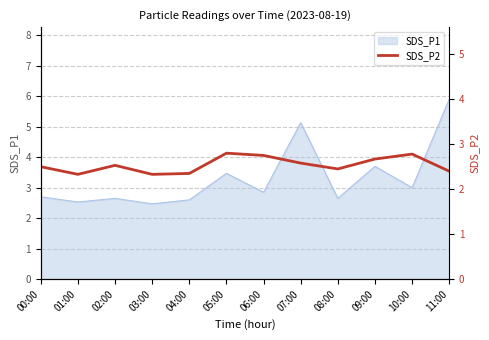

At which category does the data reach its first local peak?

02:00